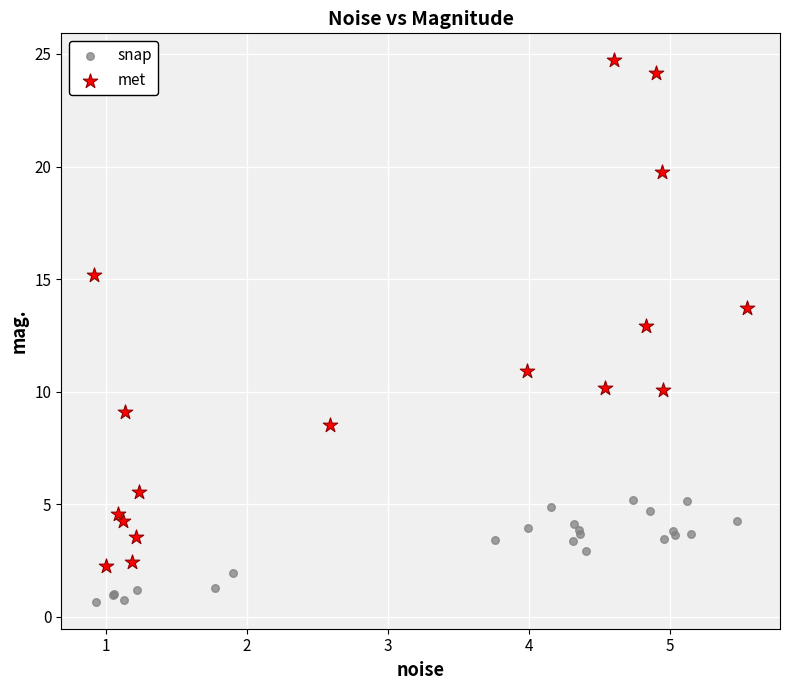

Which series reaches the minimum Y coordinate?

snap